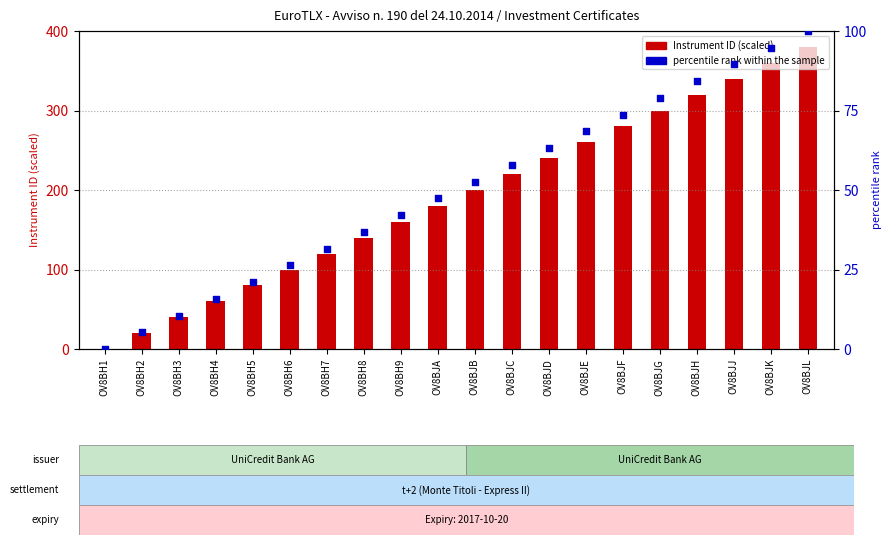

At which category is the sum across all series the highest?

OV8BJL